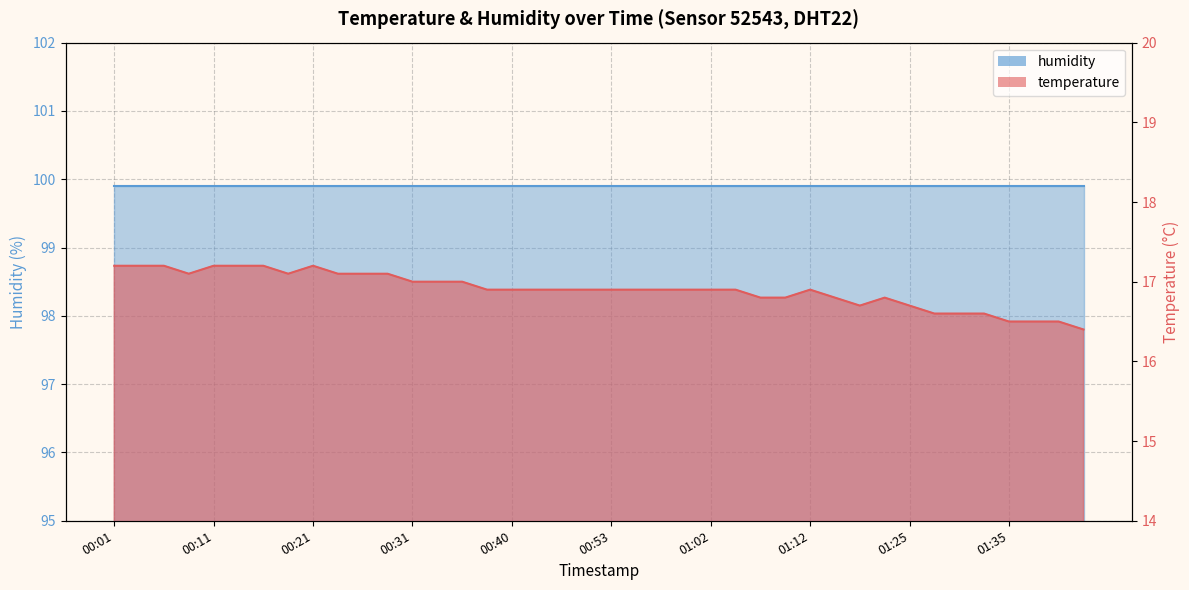

Reading right to left, extract all data points from this chart.

01:42=16.4	01:40=16.5	01:37=16.5	01:35=16.5	01:32=16.6	01:30=16.6	01:28=16.6	01:25=16.7	01:23=16.8	01:20=16.7	01:18=16.8	01:12=16.9	01:10=16.8	01:07=16.8	01:05=16.9	01:02=16.9	01:00=16.9	00:58=16.9	00:55=16.9	00:53=16.9	00:50=16.9	00:48=16.9	00:43=16.9	00:40=16.9	00:38=16.9	00:35=17.0	00:33=17.0	00:31=17.0	00:28=17.1	00:26=17.1	00:23=17.1	00:21=17.2	00:18=17.1	00:16=17.2	00:13=17.2	00:11=17.2	00:08=17.1	00:06=17.2	00:03=17.2	00:01=17.2